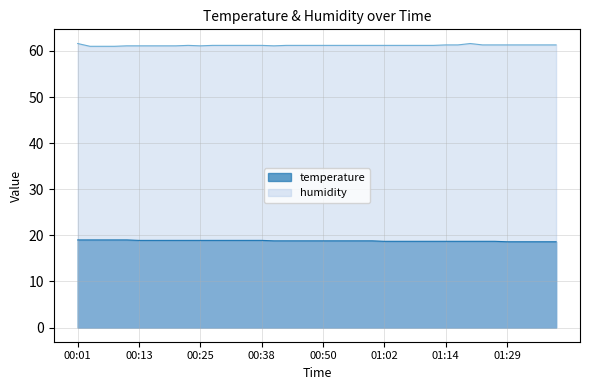

How many humidity values are between 61 and 62?

40